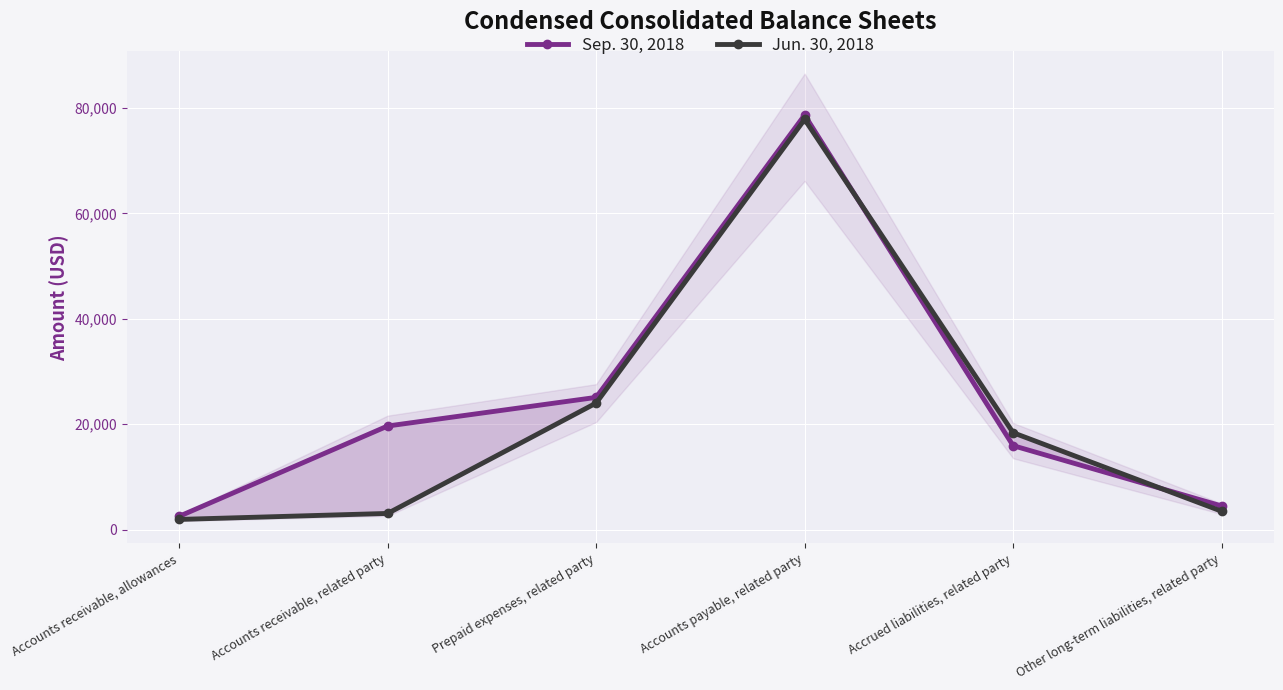

Which category has the highest value across all series?

Accounts payable, related party